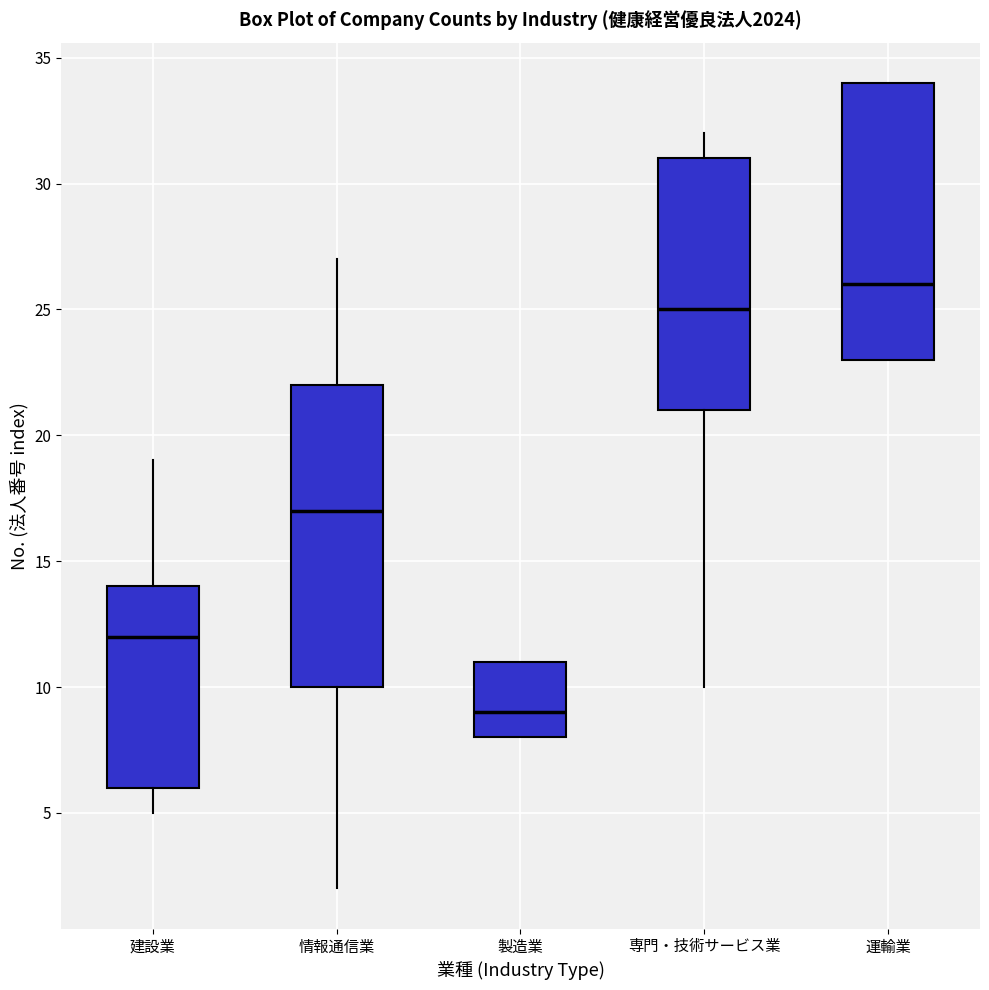

Reading left to right, read every box against the y-axis: the position of its median line, the range the box covers, and the ends of its whiskers. The values are not printed on the chart, so give them approximately, as read against the axis.

建設業: median 12, box 6 to 14, whiskers 5 to 19
情報通信業: median 17, box 10 to 22, whiskers 2 to 27
製造業: median 9, box 8 to 11, whiskers 8 to 11
専門・技術サービス業: median 25, box 21 to 31, whiskers 10 to 32
運輸業: median 26, box 23 to 34, whiskers 23 to 34